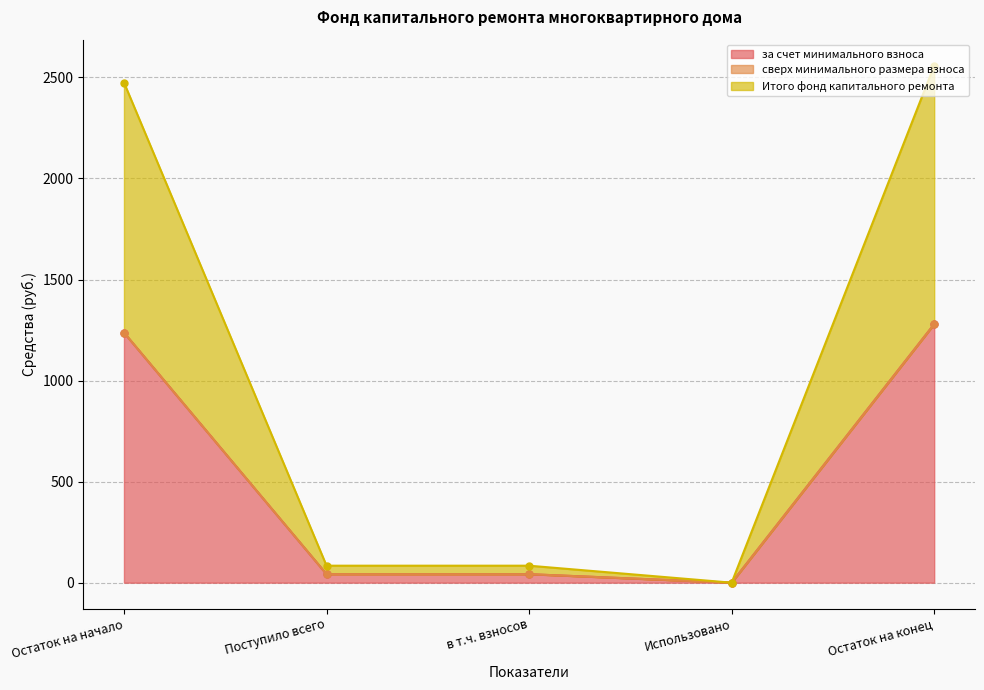

At Использовано, list the series in order from largest to smallest.

за счет минимального взноса, Итого фонд капитального ремонта